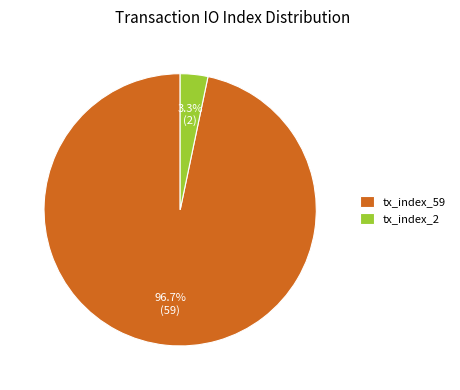

Rank the categories by value from highest to lowest.

tx_index_59, tx_index_2